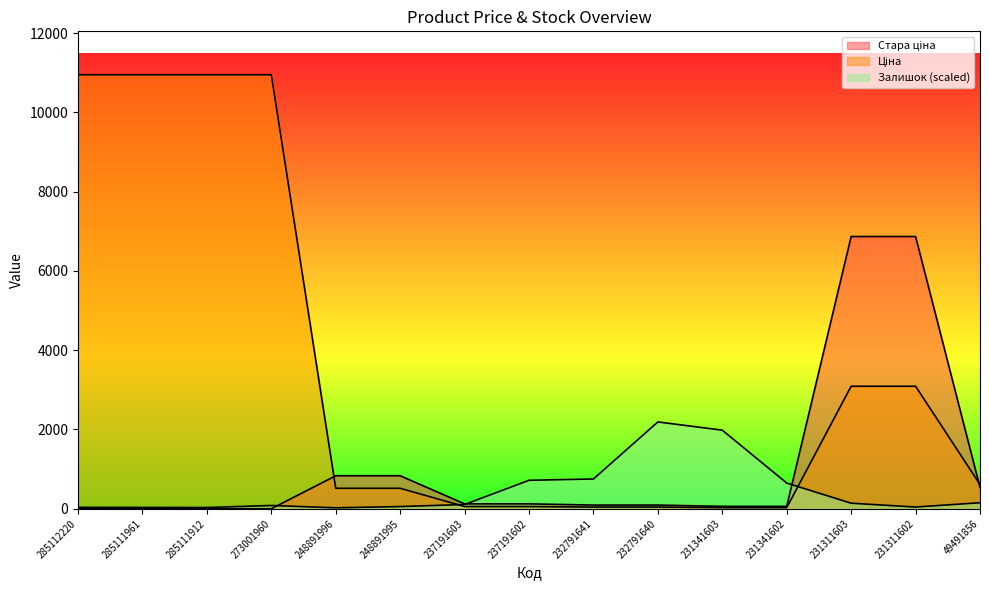

Does the chart have visible grid lines?

No